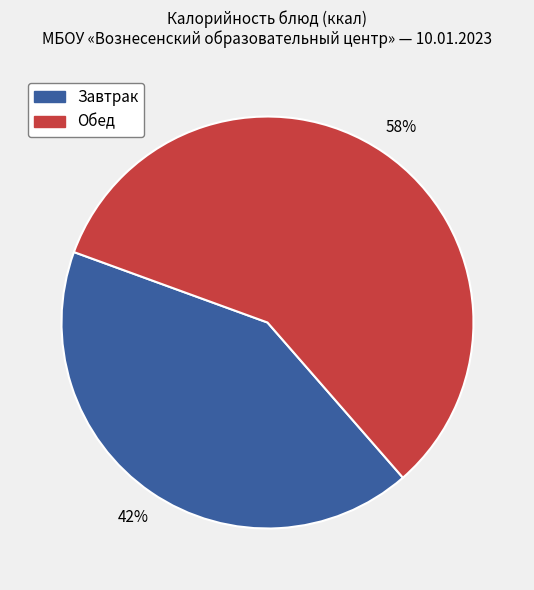

Is there a majority slice in this chart?

Yes